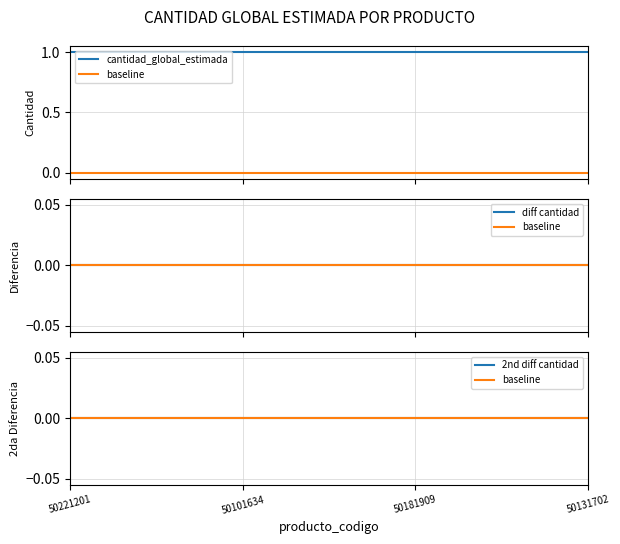

Reading right to left, transcribe all the data shown in this chart.

cantidad_global_estimada: 50131702=1	50181909=1	50101634=1	50221201=1
baseline: 50131702=0	50181909=0	50101634=0	50221201=0
diff cantidad: 50131702=0	50181909=0	50101634=0	50221201=0
2nd diff cantidad: 50131702=0	50181909=0	50101634=0	50221201=0